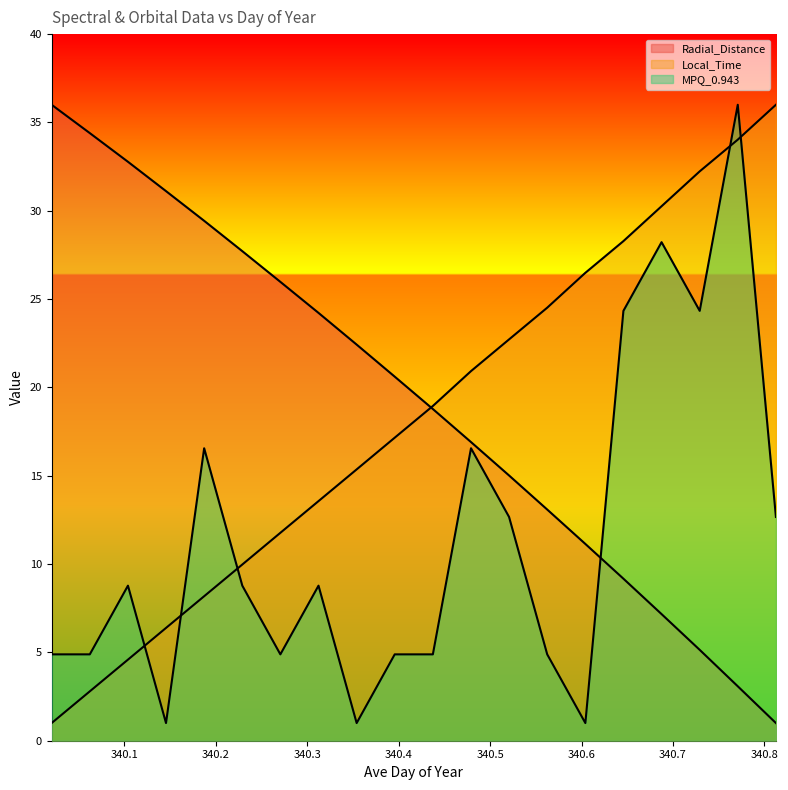

The value of MPQ_0.943 (line) at 340.6 is 1.2. True or false?

False